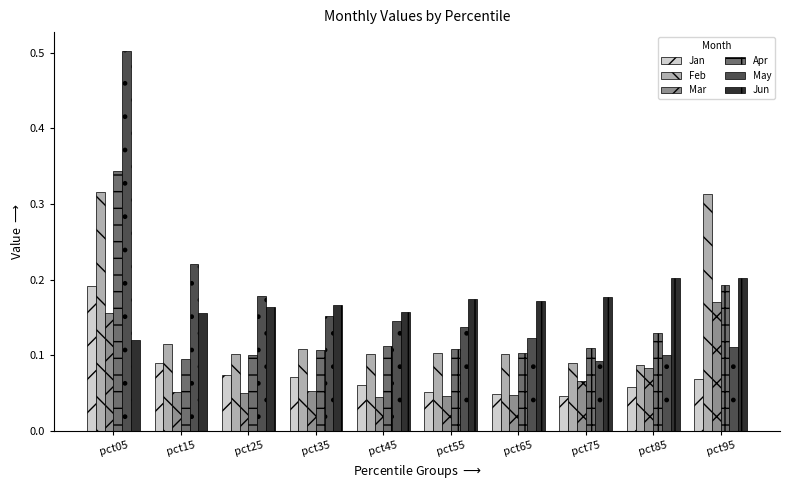

Which series has the widest spread of values?

May